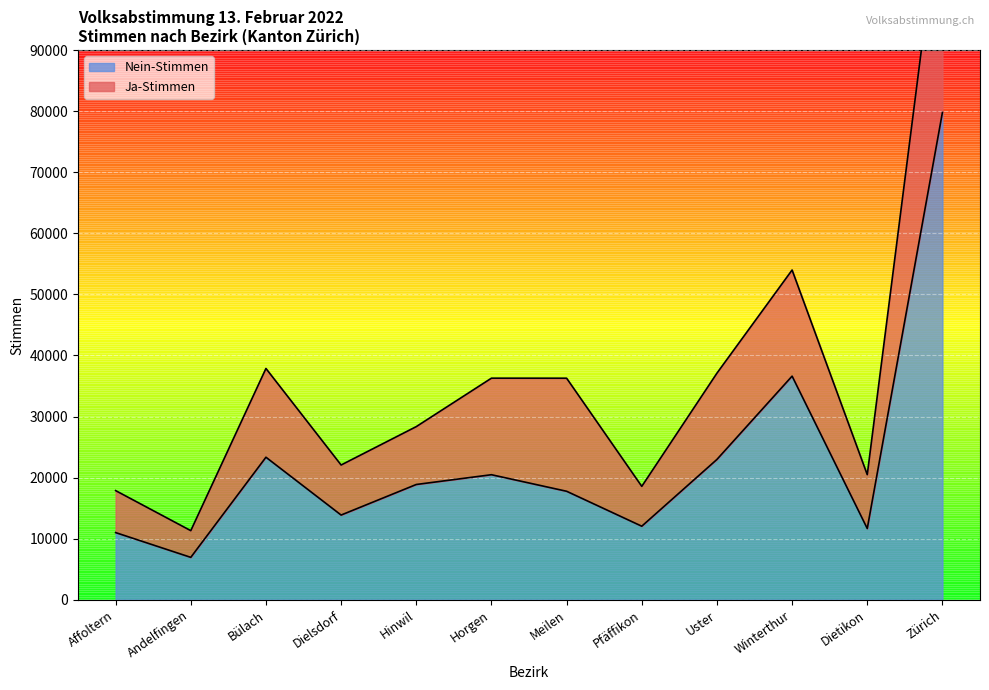

What is the sum of the values at Zürich and Pfäffikon?

91826